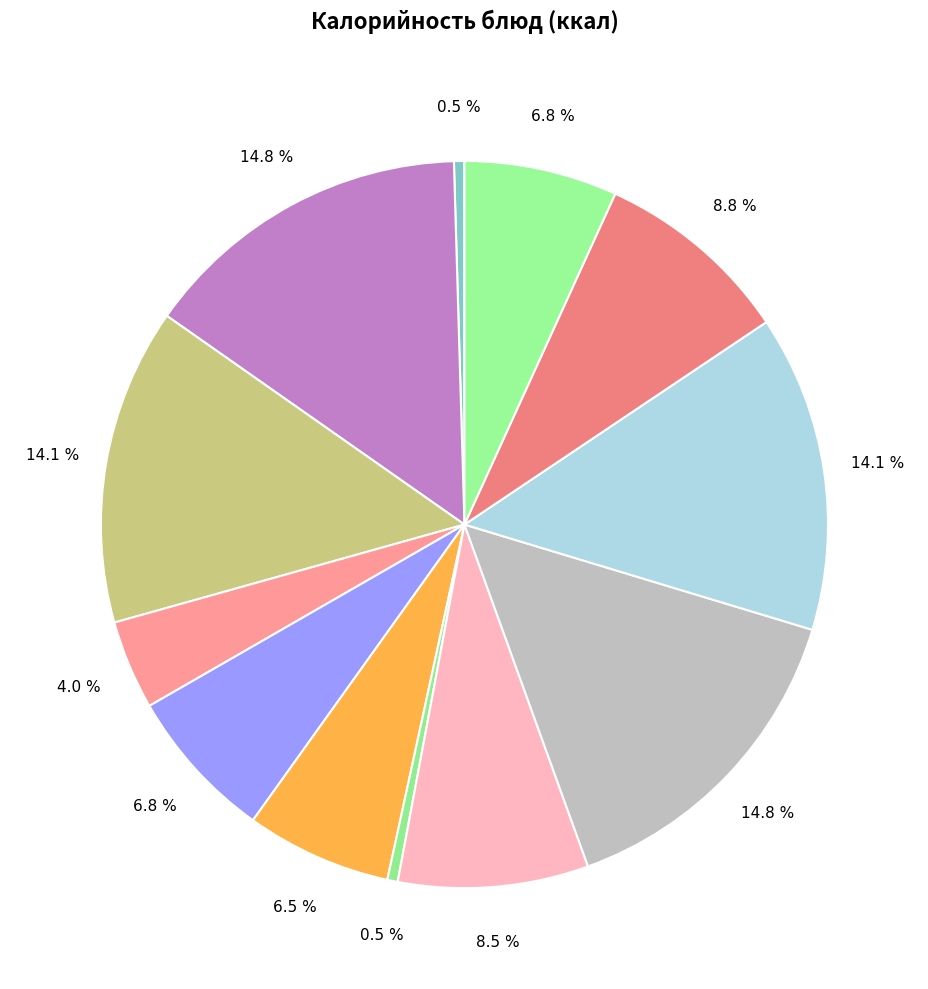

Count the number of slices in the pie.

12